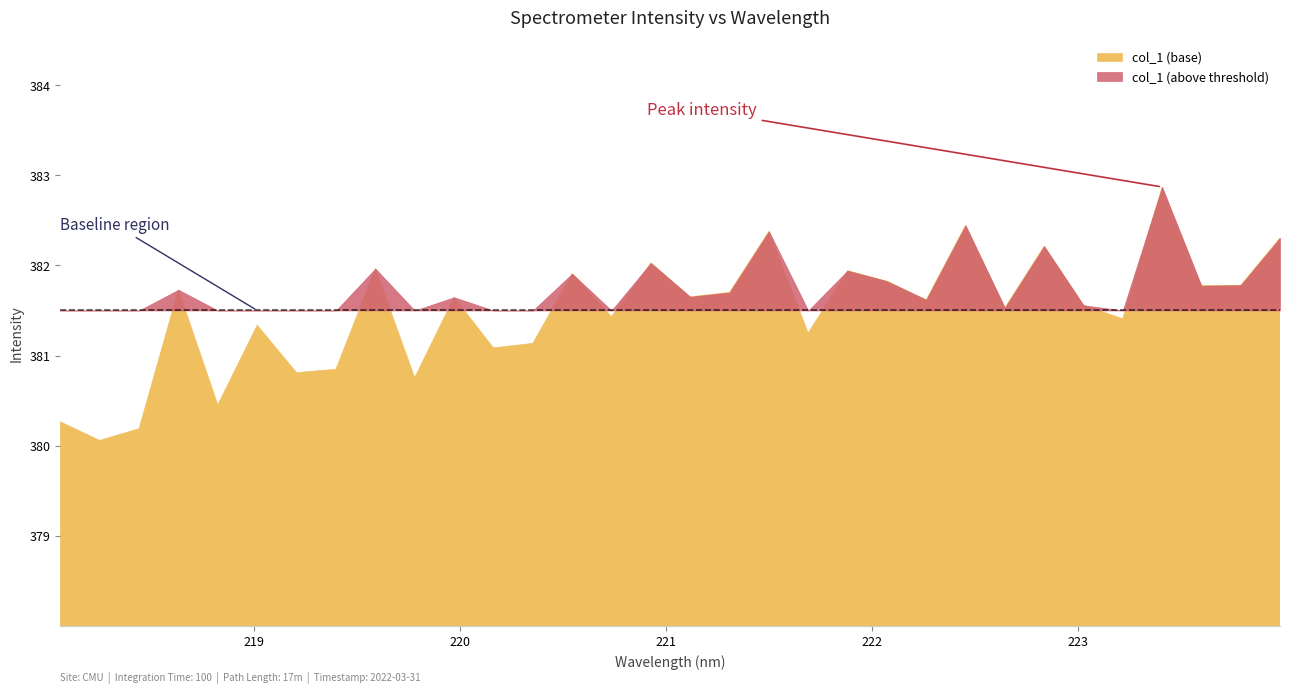

List the labels in order of value, smallest first.

218.2508, 218.442, 218.0596, 218.8244, 219.7801, 219.2067, 219.3979, 220.1623, 220.3533, 221.6902, 219.0156, 223.2172, 220.7354, 222.6447, 223.0264, 222.263, 219.9712, 221.1174, 221.3083, 218.6332, 223.5987, 223.7895, 222.0721, 220.5444, 221.8812, 219.589, 220.9264, 222.8355, 223.9802, 221.4993, 222.4538, 223.408